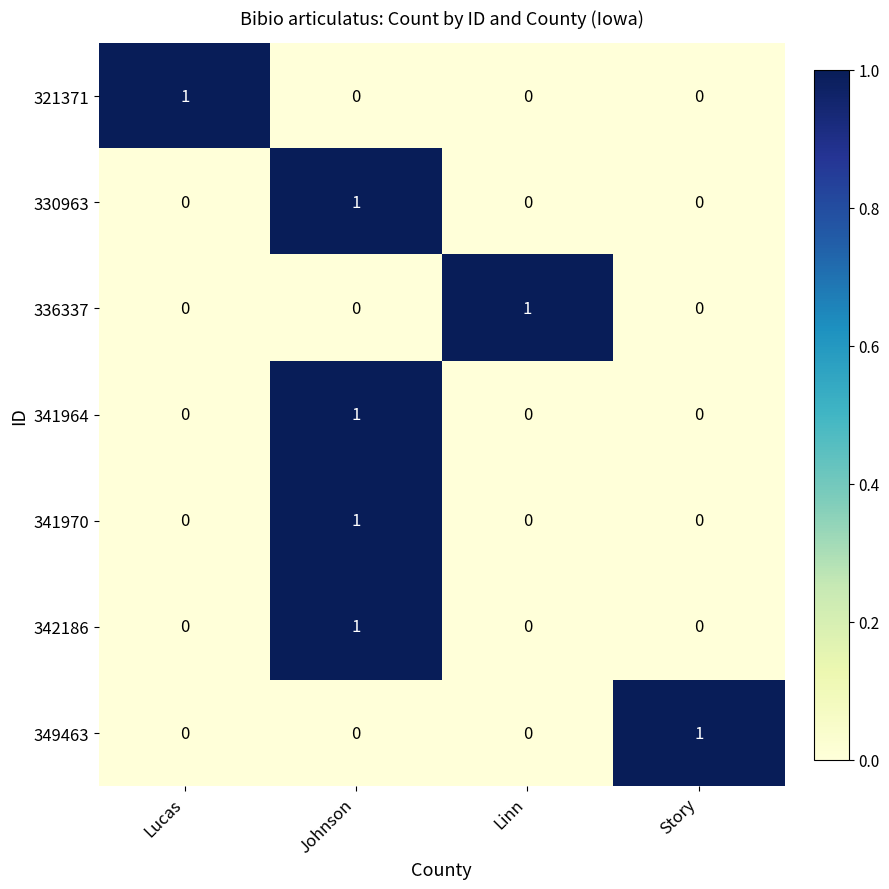

Is it true that 321371 equals 0 at Johnson?

True